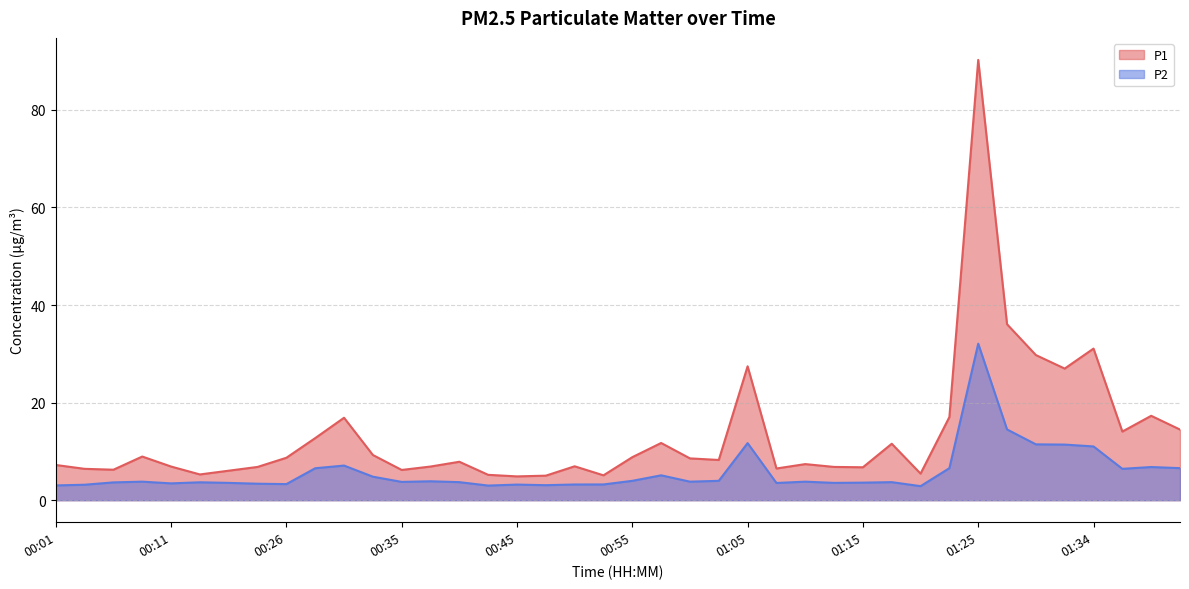

Where is the first local minimum for P1?

00:06